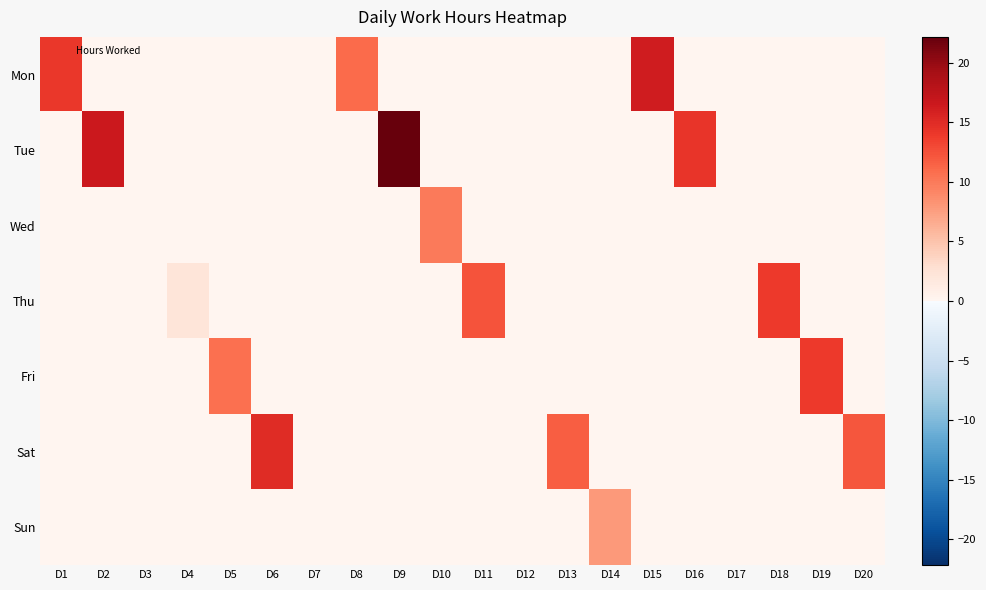

What is the greatest value displayed?

22.2